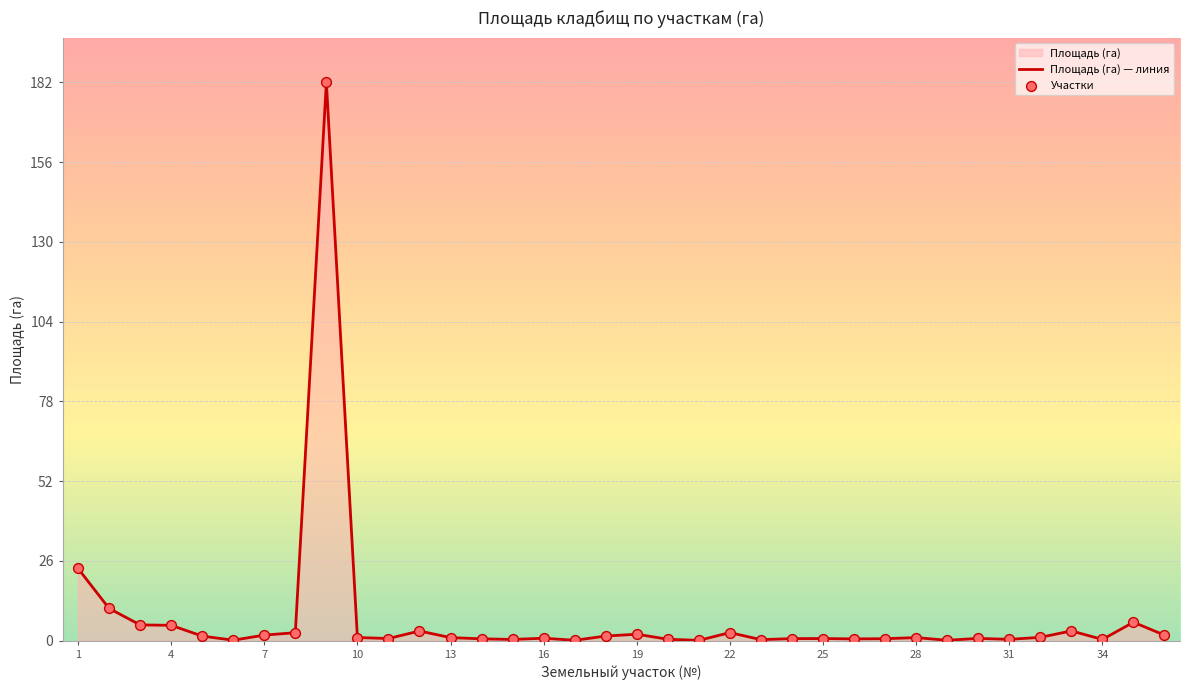

At how many categories does at least one series exceed 176?

1